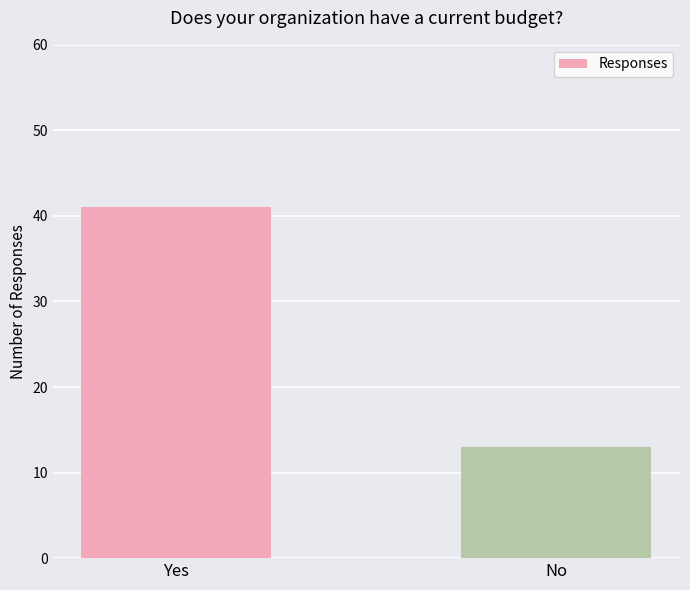

What value does the data have at No, to the nearest 10?

10